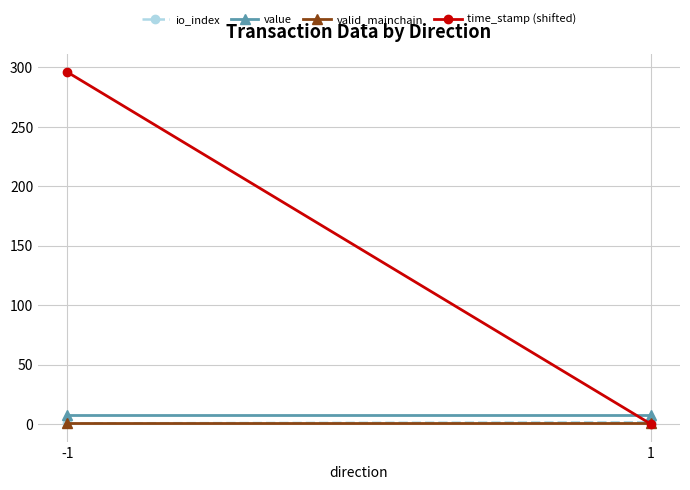

Reading left to right, extract all data points from this chart.

io_index: -1=0.5	1=1.5
value: -1=7.3	1=7.3
valid_mainchain: -1=1.0	1=1.0
time_stamp (shifted): -1=296.0	1=0.0